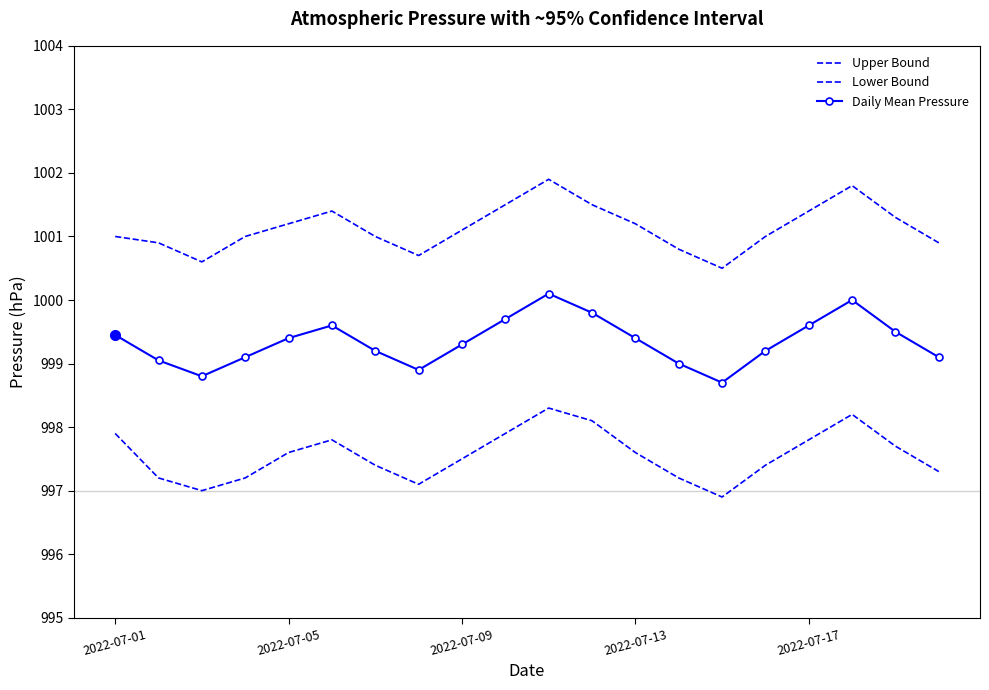

How many values in the Lower Bound series exceed 997?

18